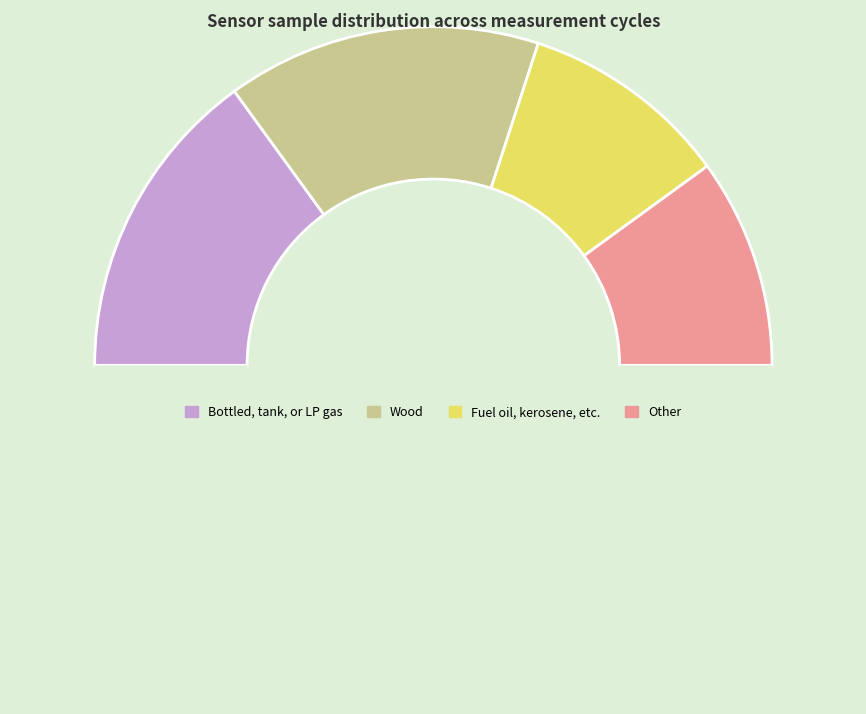

How many segments does this pie chart have?

5